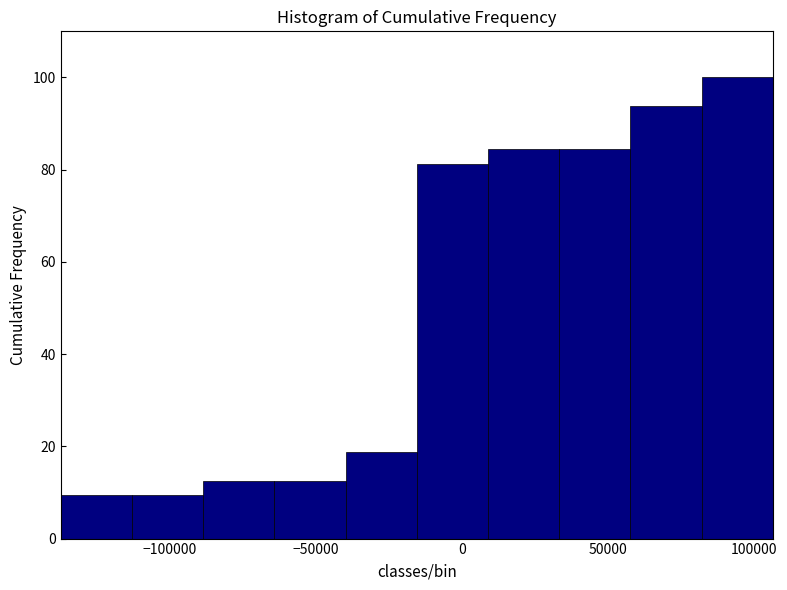

Reading left to right, list every bar in this chart as the range it spans on the x-axis followed by its height. Neither the bar edges nor the heights are printed on the chart, so give them approximately, as read against the axes.

-135000 to -115000: 10
-115000 to -90000: 10
-90000 to -65000: 12
-65000 to -40000: 12
-40000 to -15000: 18
-15000 to 10000: 82
10000 to 35000: 84
35000 to 60000: 84
60000 to 80000: 94
80000 to 105000: 100